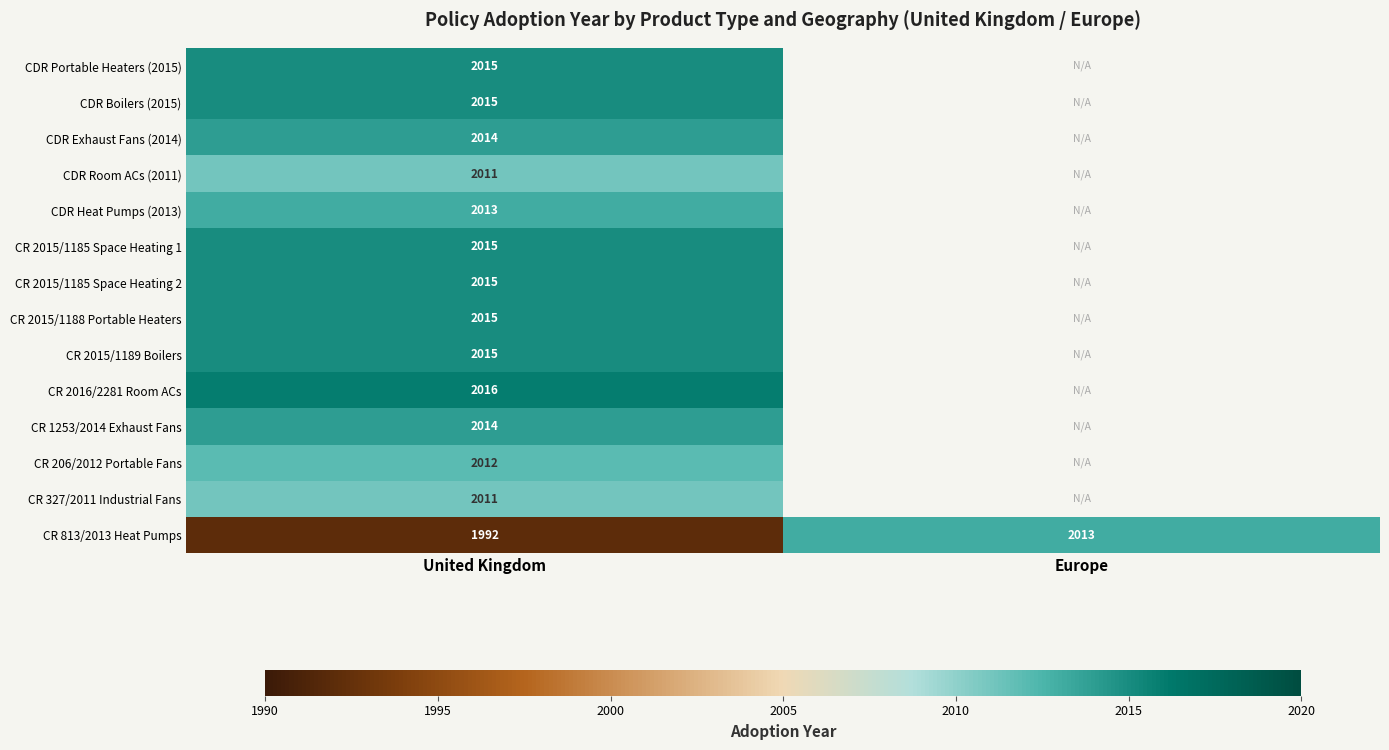

The CR 206/2012 Portable Fans series shows 3515 at United Kingdom. True or false?

False